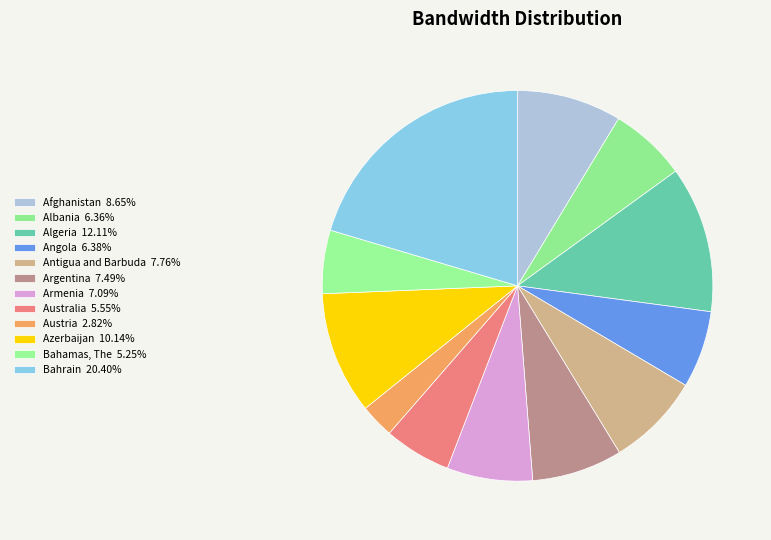

Is the sum of Angola and Argentina greater than half?

No